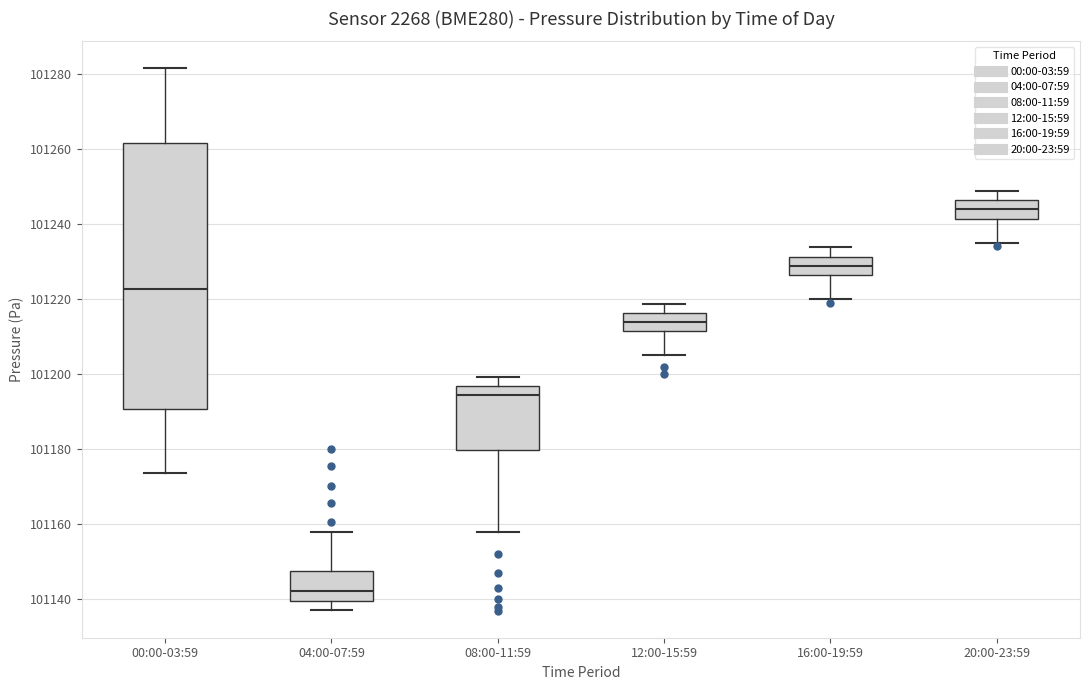

Which box's median line is the lowest?

04:00-07:59